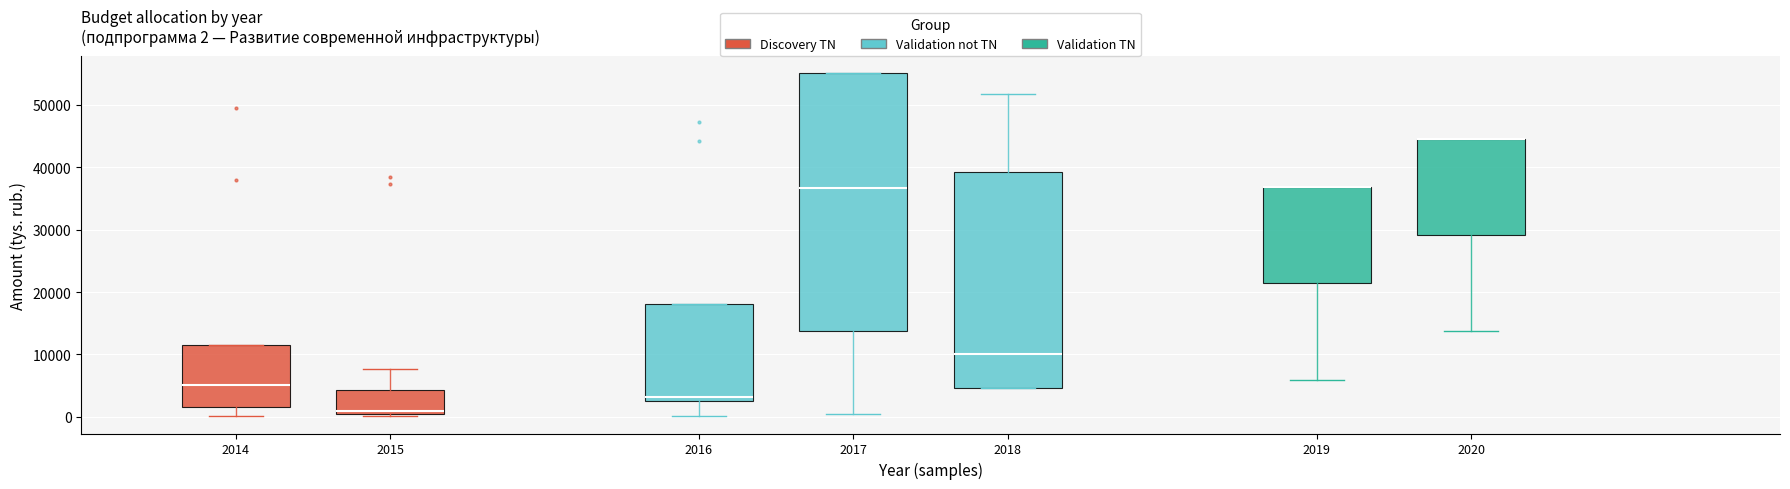

Which box is the tallest, from its lower edge to its upper edge?

2017